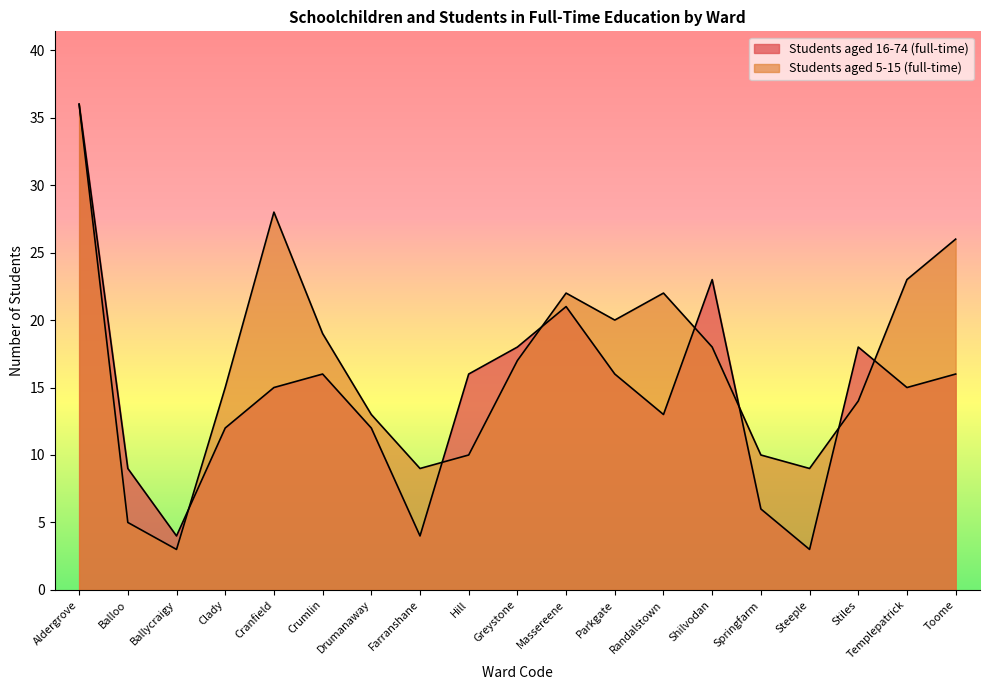

What is the greatest value displayed?

36